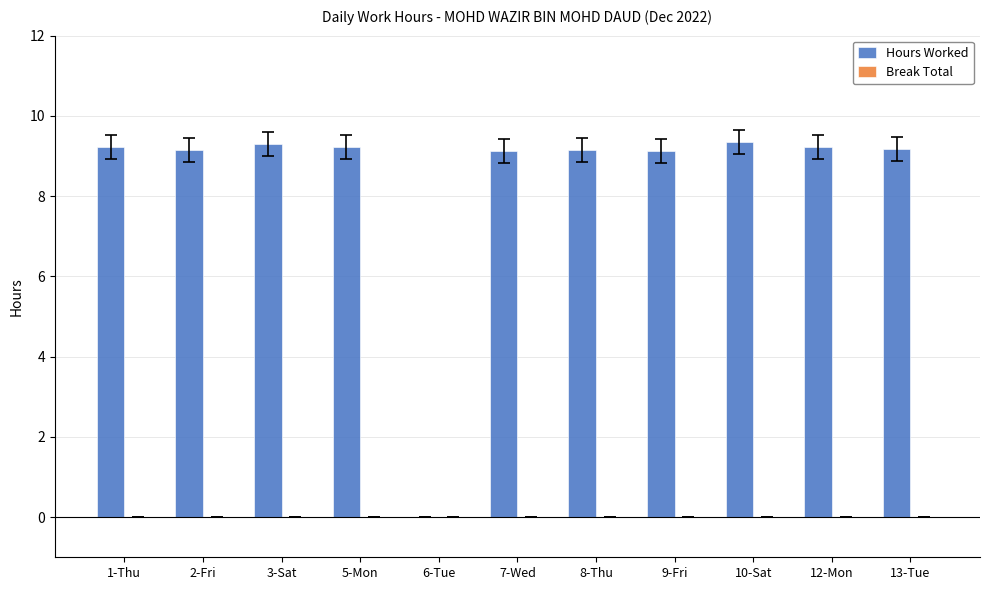

Are the bars grouped side by side (vs. stacked)?

No